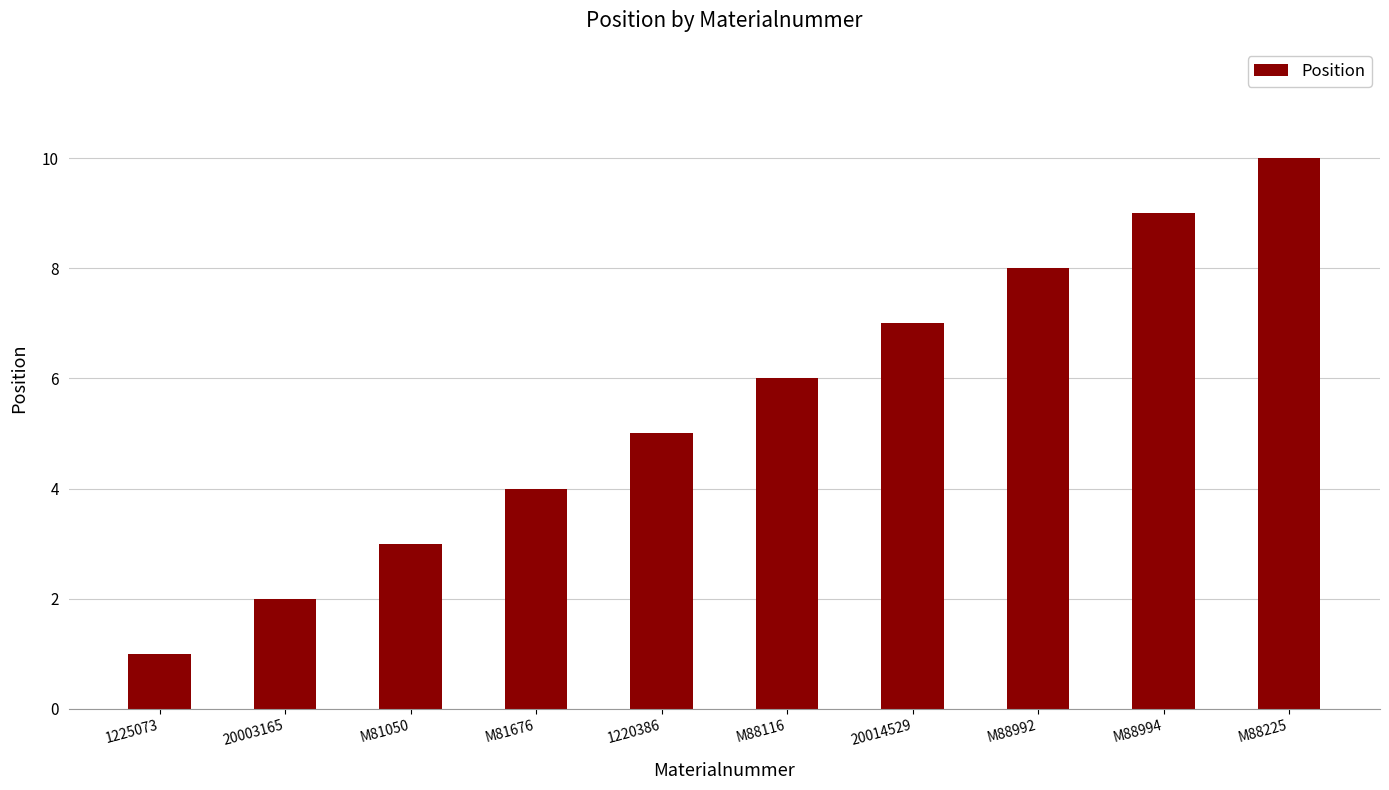

Approximately how many times larger is the value at 1220386 compared to 20003165?

2.5